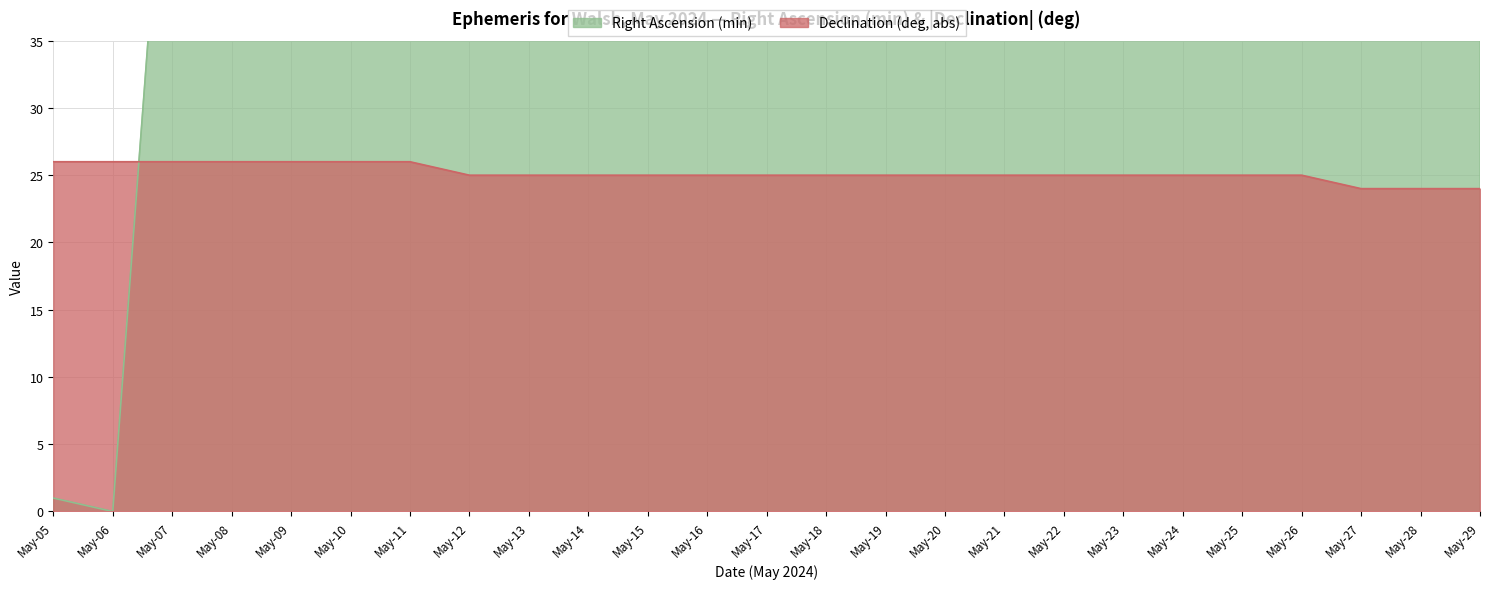

Count the number of data series in this chart.

2